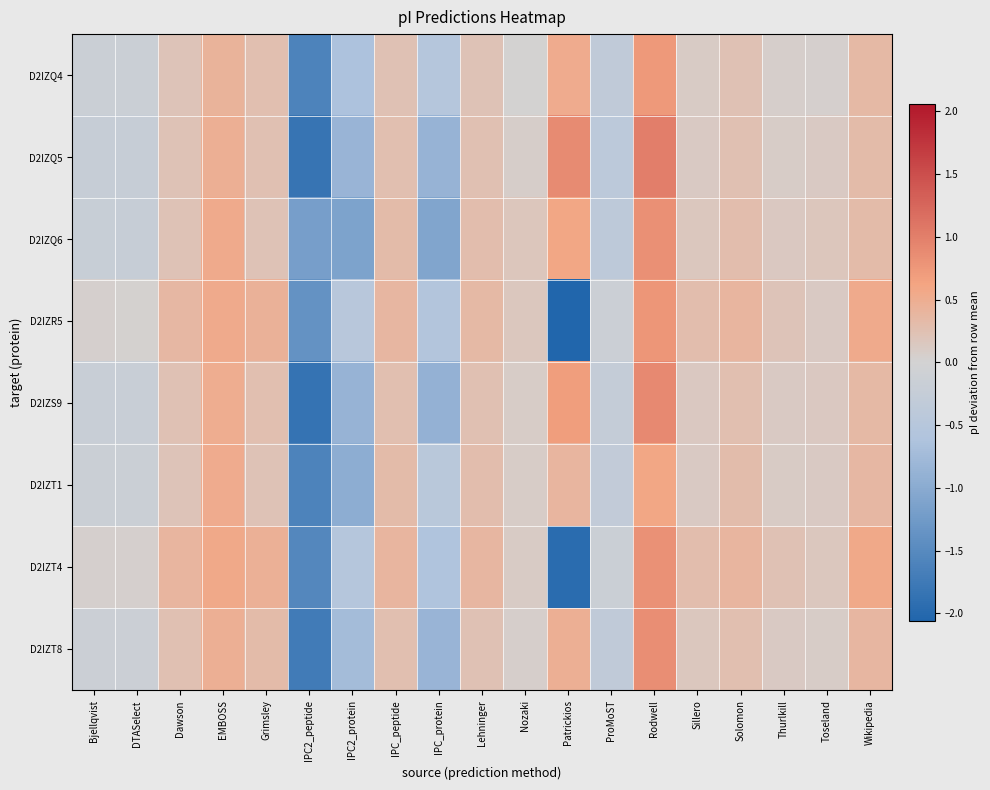

Reading right to left, transcribe all the data shown in this chart.

D2IZQ4: Wikipedia=0.4	Toseland=0.0	Thurlkill=0.1	Solomon=0.2	Sillero=0.1	Rodwell=0.7	ProMoST=-0.3	Patrickios=0.5	Nozaki=0.0	Lehninger=0.2	IPC_protein=-0.5	IPC_peptide=0.2	IPC2_protein=-0.6	IPC2_peptide=-1.6	Grimsley=0.3	EMBOSS=0.4	Dawson=0.2	DTASelect=-0.2	Bjellqvist=-0.2
D2IZQ5: Wikipedia=0.3	Toseland=0.1	Thurlkill=0.1	Solomon=0.3	Sillero=0.1	Rodwell=1.0	ProMoST=-0.4	Patrickios=0.9	Nozaki=0.1	Lehninger=0.3	IPC_protein=-0.9	IPC_peptide=0.3	IPC2_protein=-0.8	IPC2_peptide=-1.8	Grimsley=0.3	EMBOSS=0.5	Dawson=0.2	DTASelect=-0.2	Bjellqvist=-0.2
D2IZQ6: Wikipedia=0.3	Toseland=0.2	Thurlkill=0.1	Solomon=0.3	Sillero=0.1	Rodwell=0.8	ProMoST=-0.4	Patrickios=0.6	Nozaki=0.2	Lehninger=0.3	IPC_protein=-1.1	IPC_peptide=0.3	IPC2_protein=-1.1	IPC2_peptide=-1.2	Grimsley=0.2	EMBOSS=0.5	Dawson=0.2	DTASelect=-0.2	Bjellqvist=-0.2
D2IZR5: Wikipedia=0.5	Toseland=0.1	Thurlkill=0.2	Solomon=0.4	Sillero=0.3	Rodwell=0.8	ProMoST=-0.1	Patrickios=-2.1	Nozaki=0.1	Lehninger=0.4	IPC_protein=-0.6	IPC_peptide=0.4	IPC2_protein=-0.5	IPC2_peptide=-1.4	Grimsley=0.4	EMBOSS=0.5	Dawson=0.4	DTASelect=0.0	Bjellqvist=0.0
D2IZS9: Wikipedia=0.3	Toseland=0.1	Thurlkill=0.1	Solomon=0.3	Sillero=0.1	Rodwell=0.9	ProMoST=-0.2	Patrickios=0.7	Nozaki=0.1	Lehninger=0.3	IPC_protein=-0.9	IPC_peptide=0.3	IPC2_protein=-0.9	IPC2_peptide=-1.8	Grimsley=0.3	EMBOSS=0.5	Dawson=0.2	DTASelect=-0.2	Bjellqvist=-0.2
D2IZT1: Wikipedia=0.4	Toseland=0.1	Thurlkill=0.1	Solomon=0.3	Sillero=0.1	Rodwell=0.6	ProMoST=-0.3	Patrickios=0.4	Nozaki=0.1	Lehninger=0.3	IPC_protein=-0.4	IPC_peptide=0.3	IPC2_protein=-1.0	IPC2_peptide=-1.6	Grimsley=0.2	EMBOSS=0.5	Dawson=0.2	DTASelect=-0.2	Bjellqvist=-0.2
D2IZT4: Wikipedia=0.5	Toseland=0.2	Thurlkill=0.2	Solomon=0.4	Sillero=0.3	Rodwell=0.8	ProMoST=-0.2	Patrickios=-2.0	Nozaki=0.1	Lehninger=0.4	IPC_protein=-0.6	IPC_peptide=0.4	IPC2_protein=-0.5	IPC2_peptide=-1.5	Grimsley=0.5	EMBOSS=0.6	Dawson=0.4	DTASelect=0.0	Bjellqvist=0.0
D2IZT8: Wikipedia=0.4	Toseland=0.1	Thurlkill=0.1	Solomon=0.3	Sillero=0.2	Rodwell=0.8	ProMoST=-0.3	Patrickios=0.5	Nozaki=0.1	Lehninger=0.2	IPC_protein=-0.8	IPC_peptide=0.3	IPC2_protein=-0.7	IPC2_peptide=-1.7	Grimsley=0.3	EMBOSS=0.5	Dawson=0.2	DTASelect=-0.1	Bjellqvist=-0.1